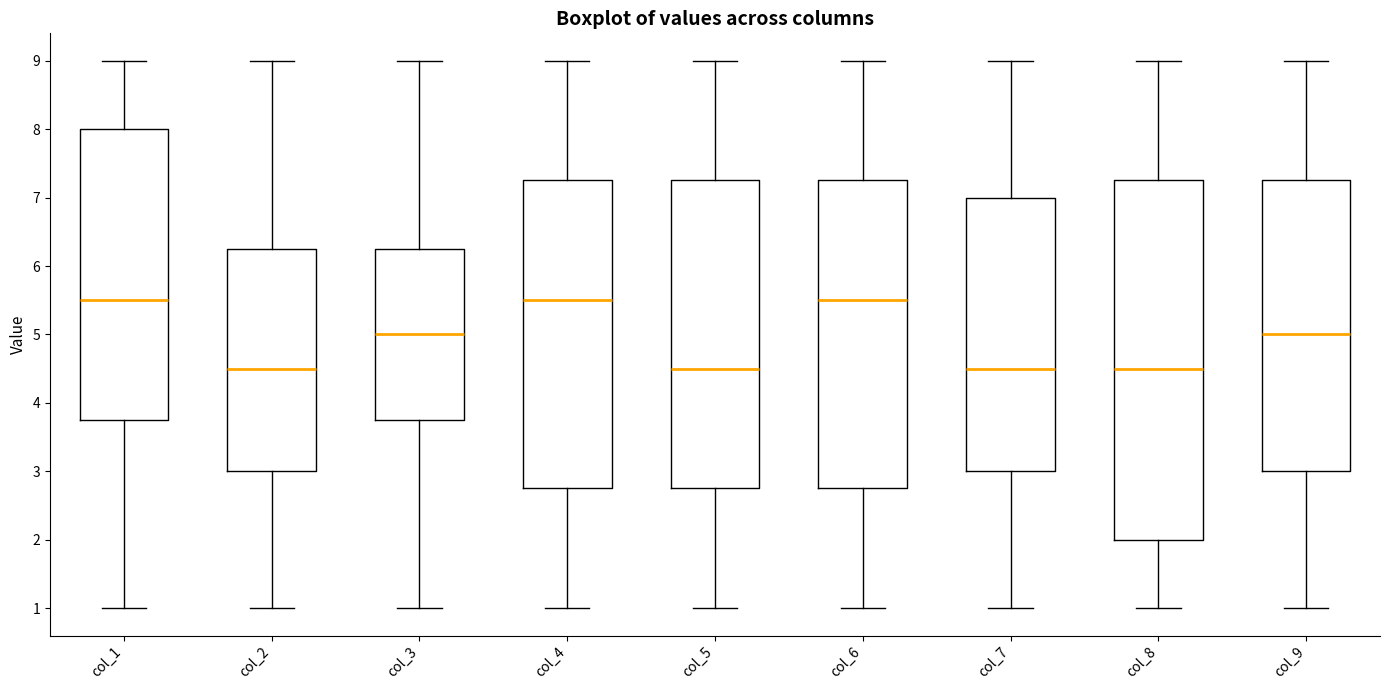

Comparing the boxes themselves (not the whiskers), which one is the tallest?

col_8